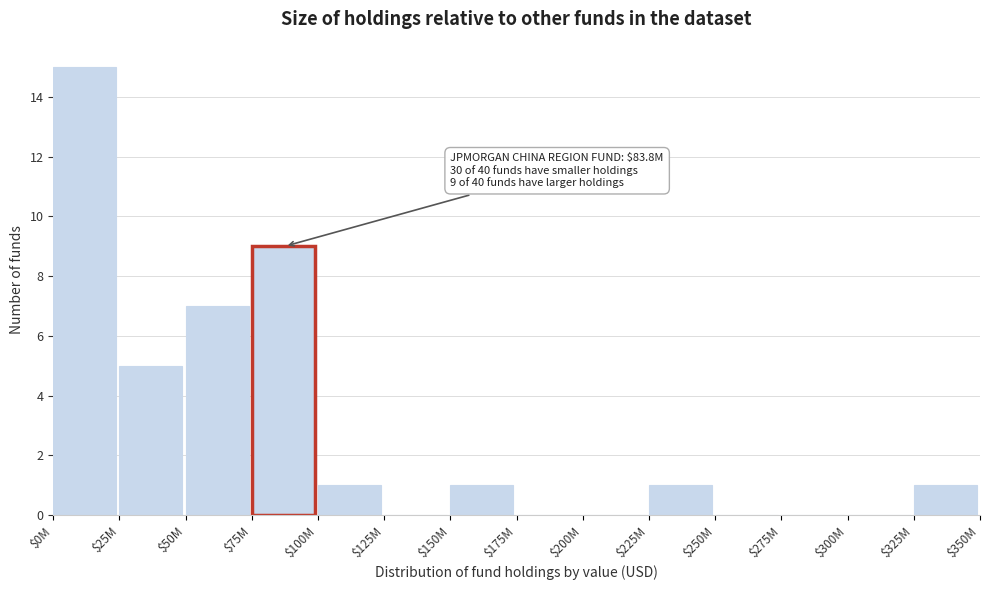

At which category does the chart reach its peak across all series?

$0M